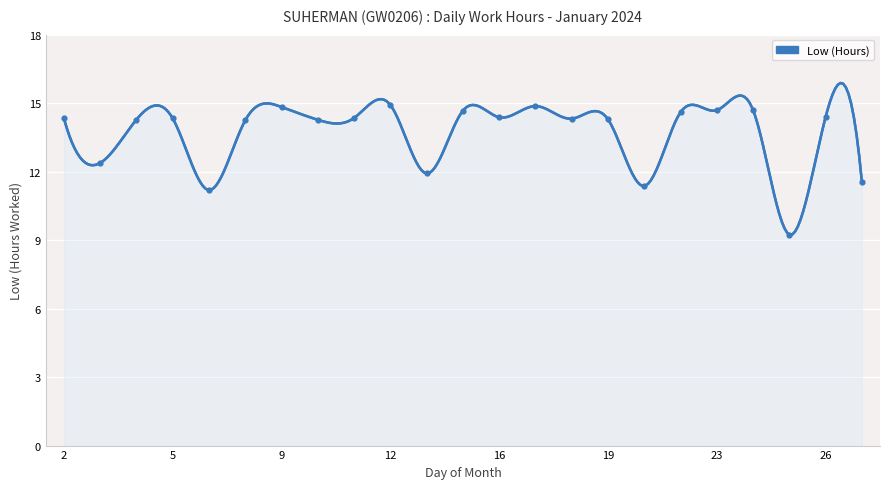

Which has a higher value, 18 or 25?

18